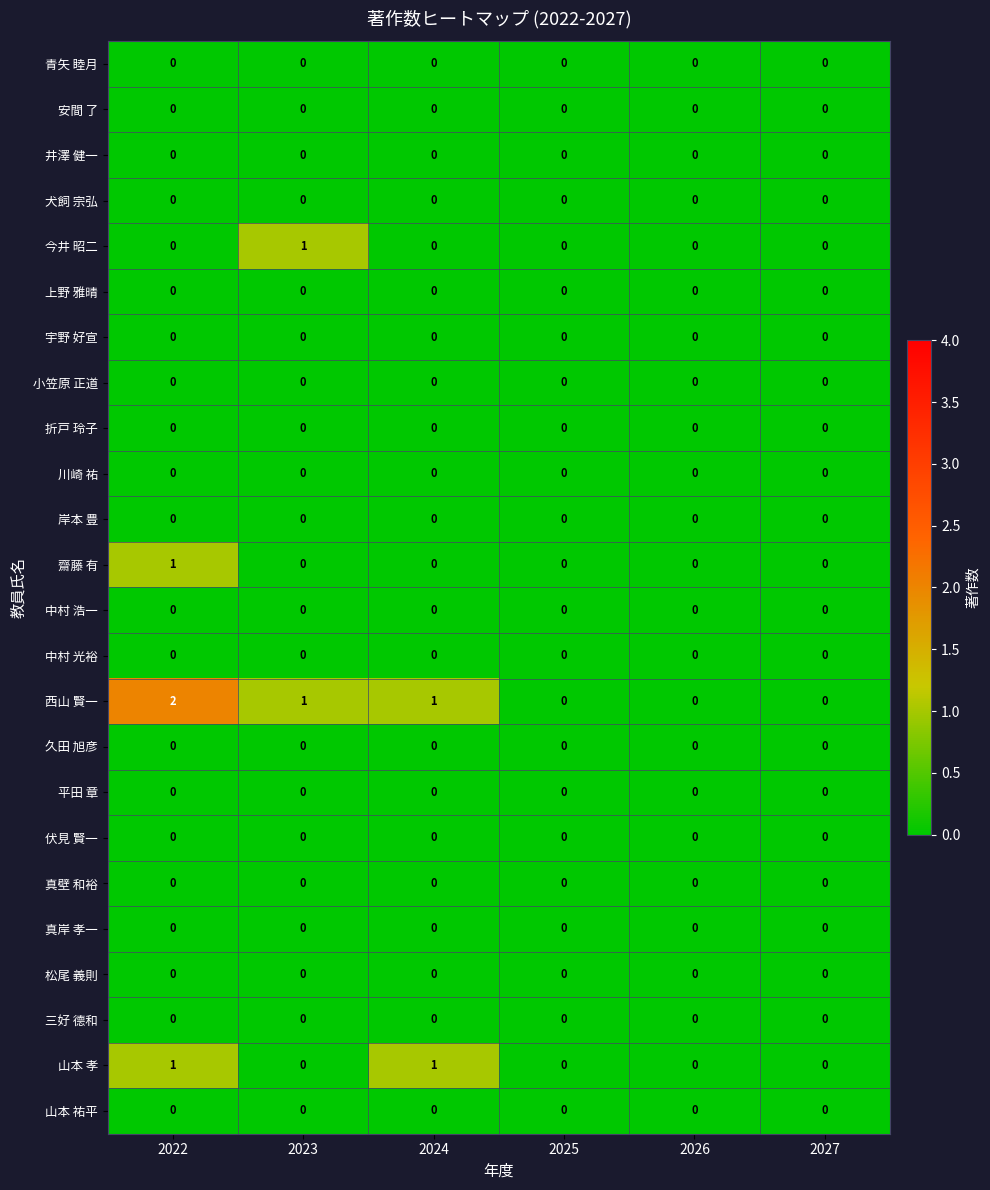

Which category has the highest value across all series?

2022